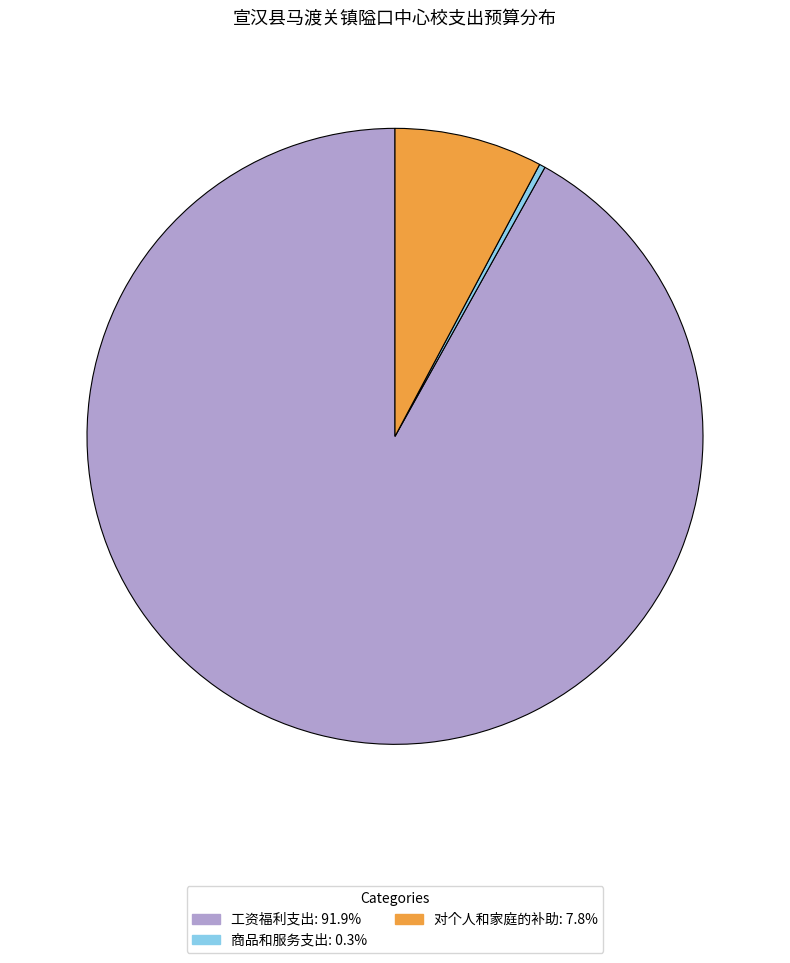

True or false: 对个人和家庭的补助 accounts for 13% of the total.

False